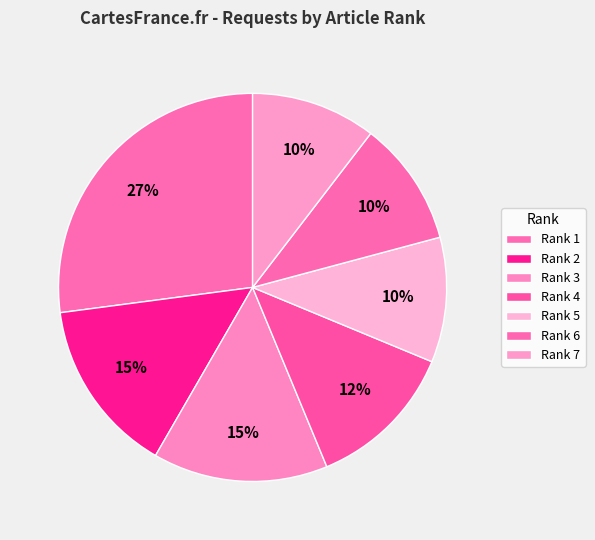

Count the number of slices in the pie.

7